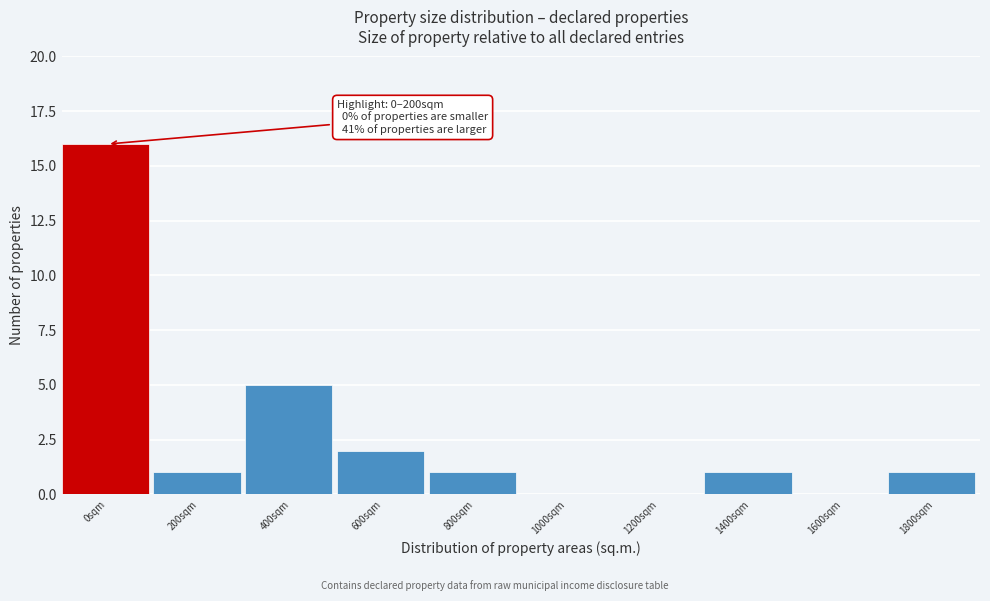

Reading left to right, list all the values displayed in this chart.

0sqm=16	200sqm=1	400sqm=5	600sqm=2	800sqm=1	1000sqm=0	1200sqm=0	1400sqm=1	1600sqm=0	1800sqm=1